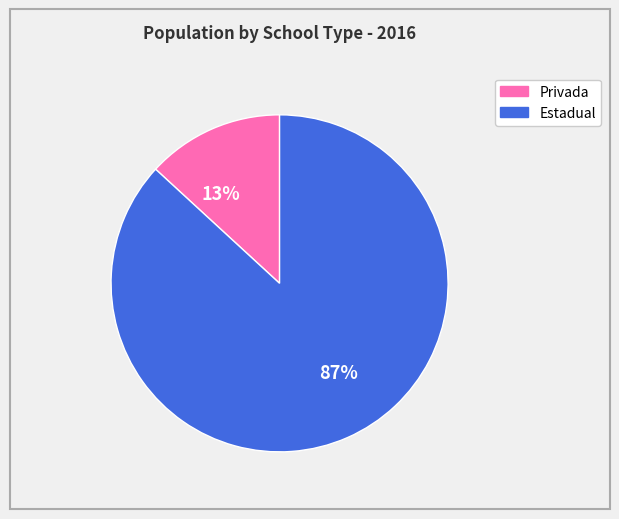

Which has a higher value, 87% or 13%?

87%